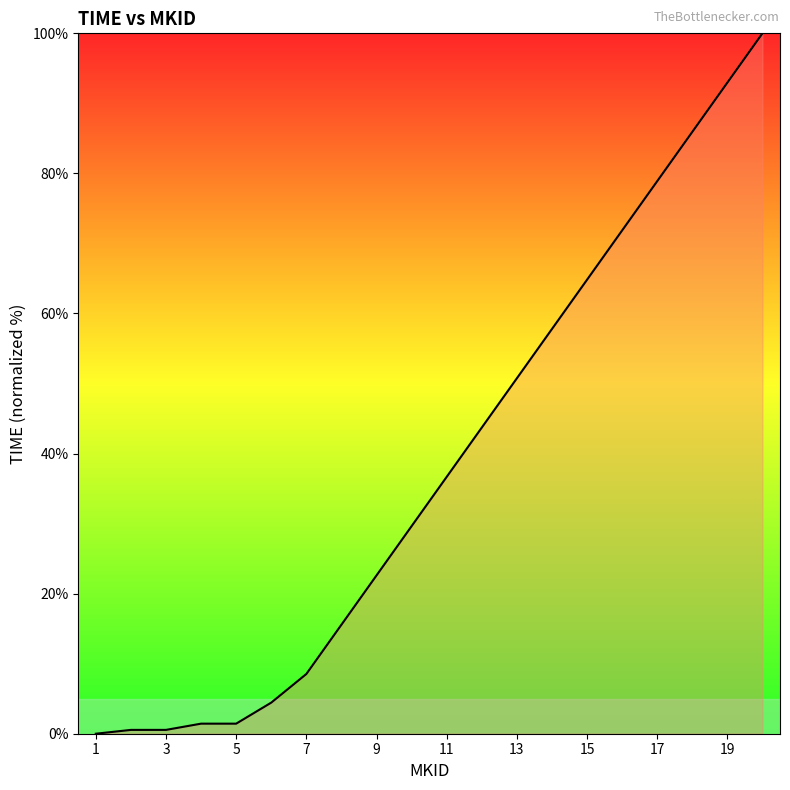

What is the greatest value displayed?

100.0